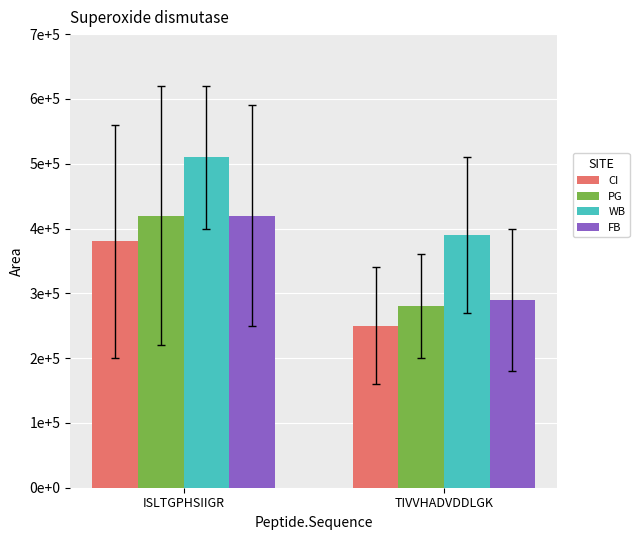

What is the total value across all series at ISLTGPHSIIGR?

1730000